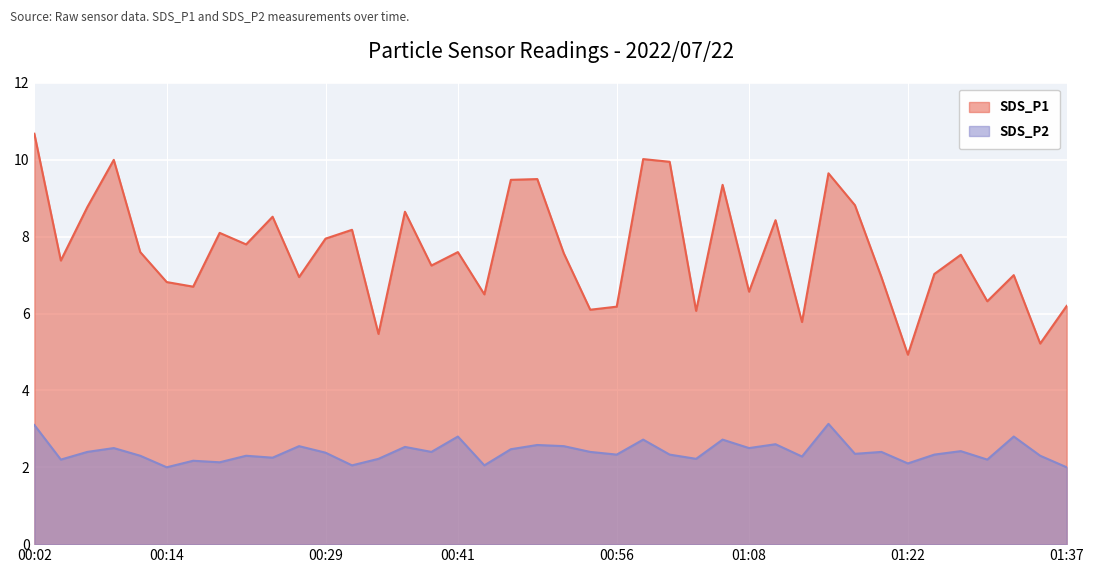

At which category is the sum across all series the highest?

00:02